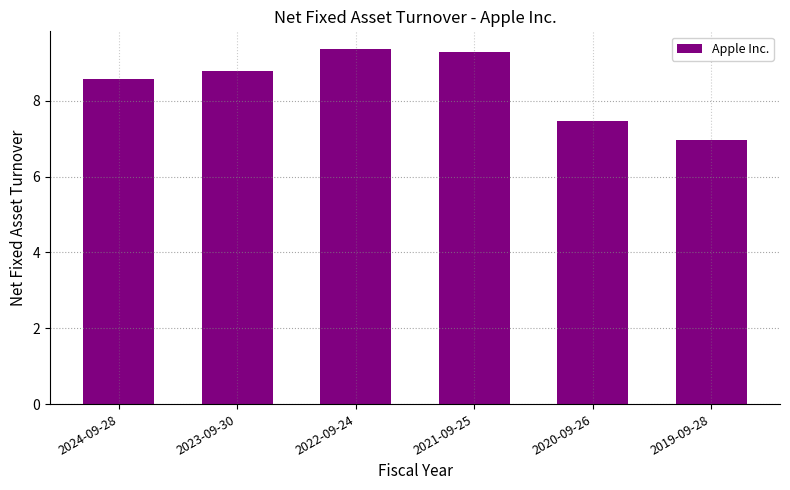

What value does the data have at 2019-09-28?

7.0